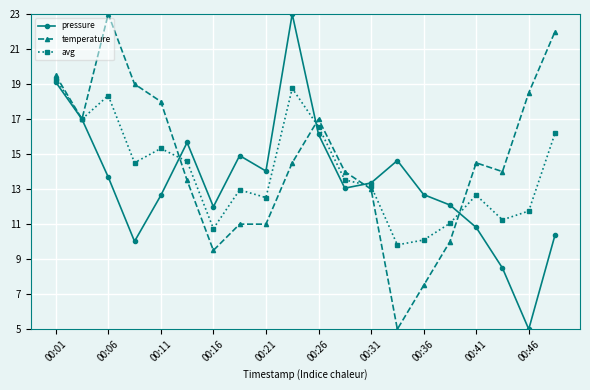

At how many categories does at least one series exceed 21?

3